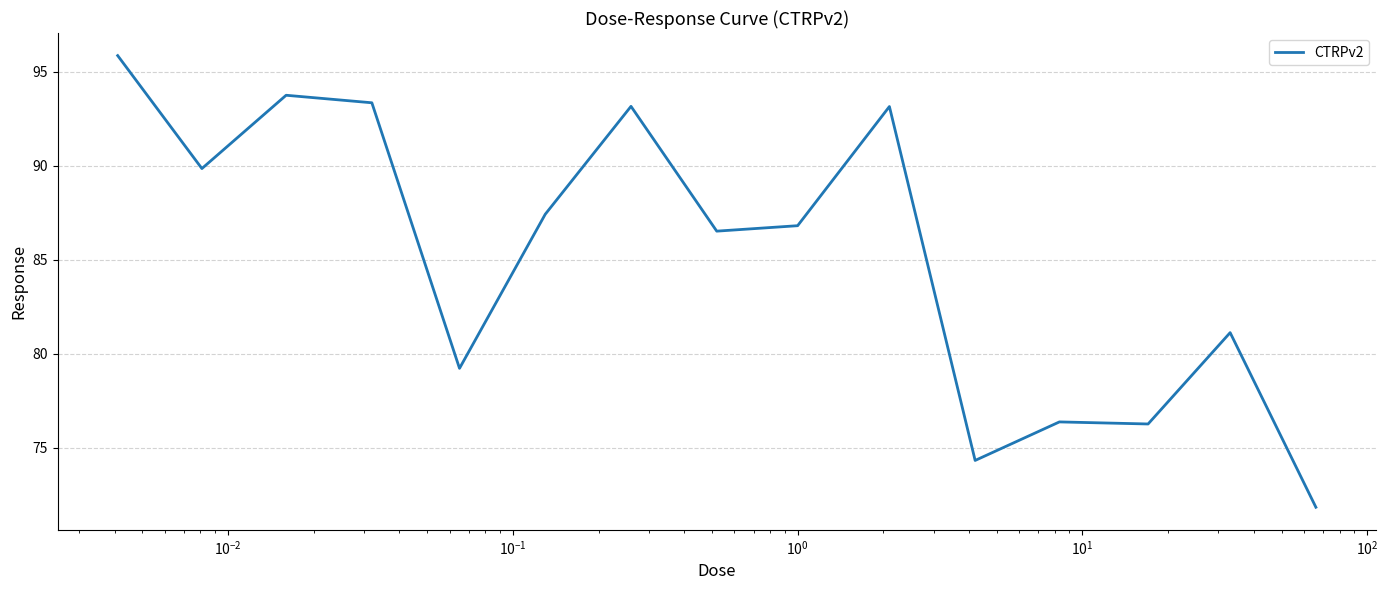

What is the greatest value displayed?

95.9